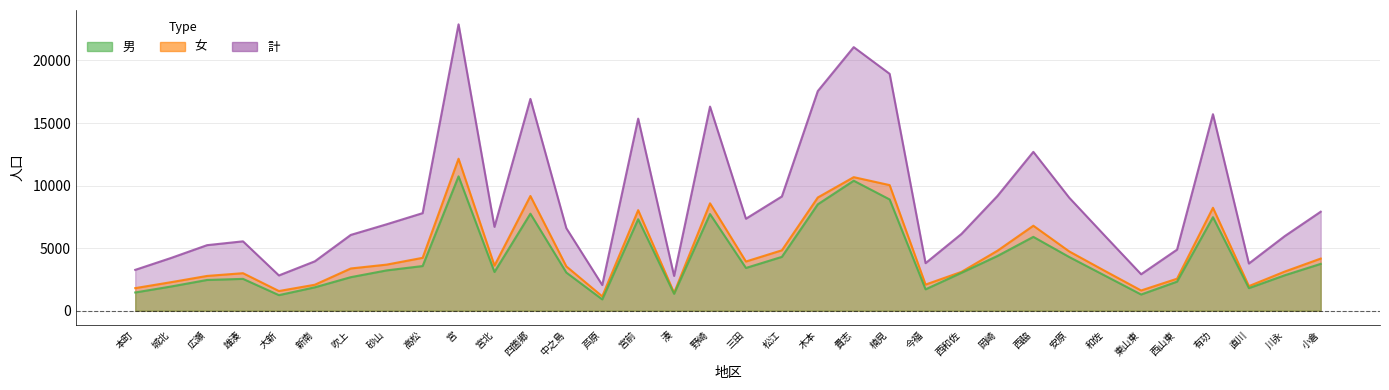

At which label does 計 reach its peak?

宮